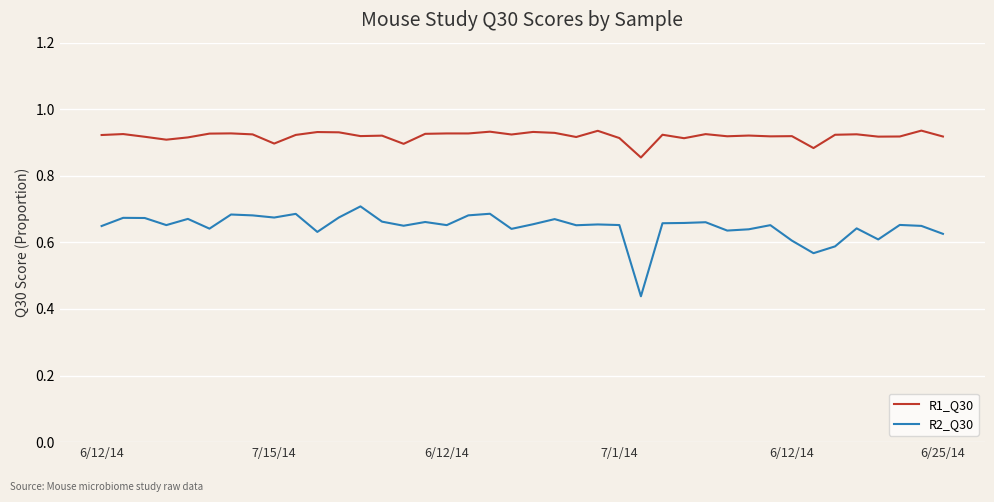

Rank the series by their maximum value, from highest to lowest.

R1_Q30, R2_Q30